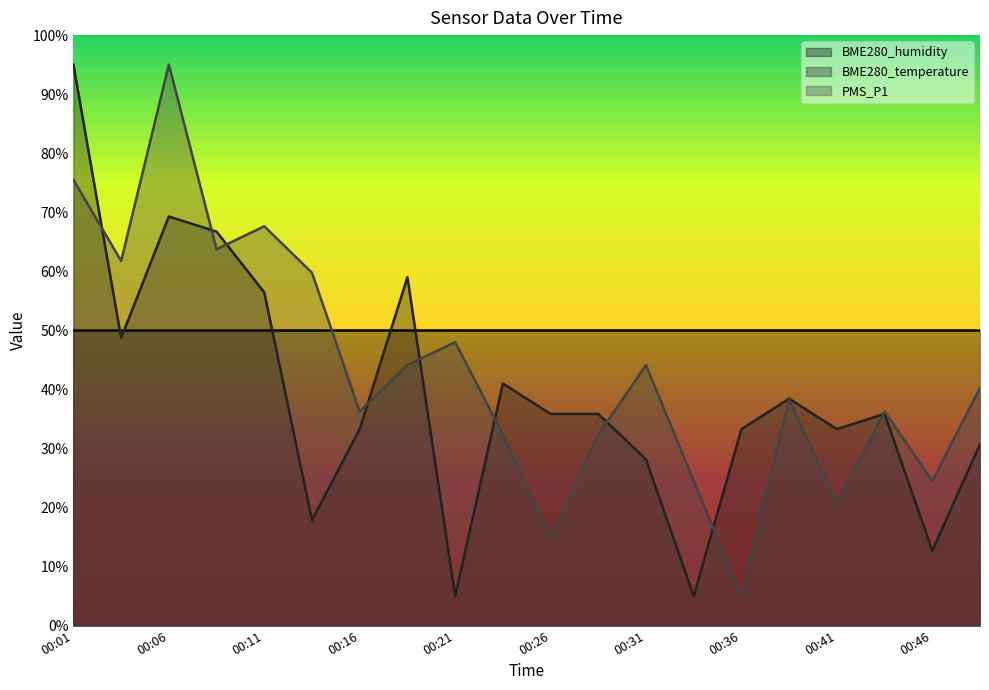

After their last crossing, which series has the higher values: BME280_temperature or PMS_P1?

PMS_P1